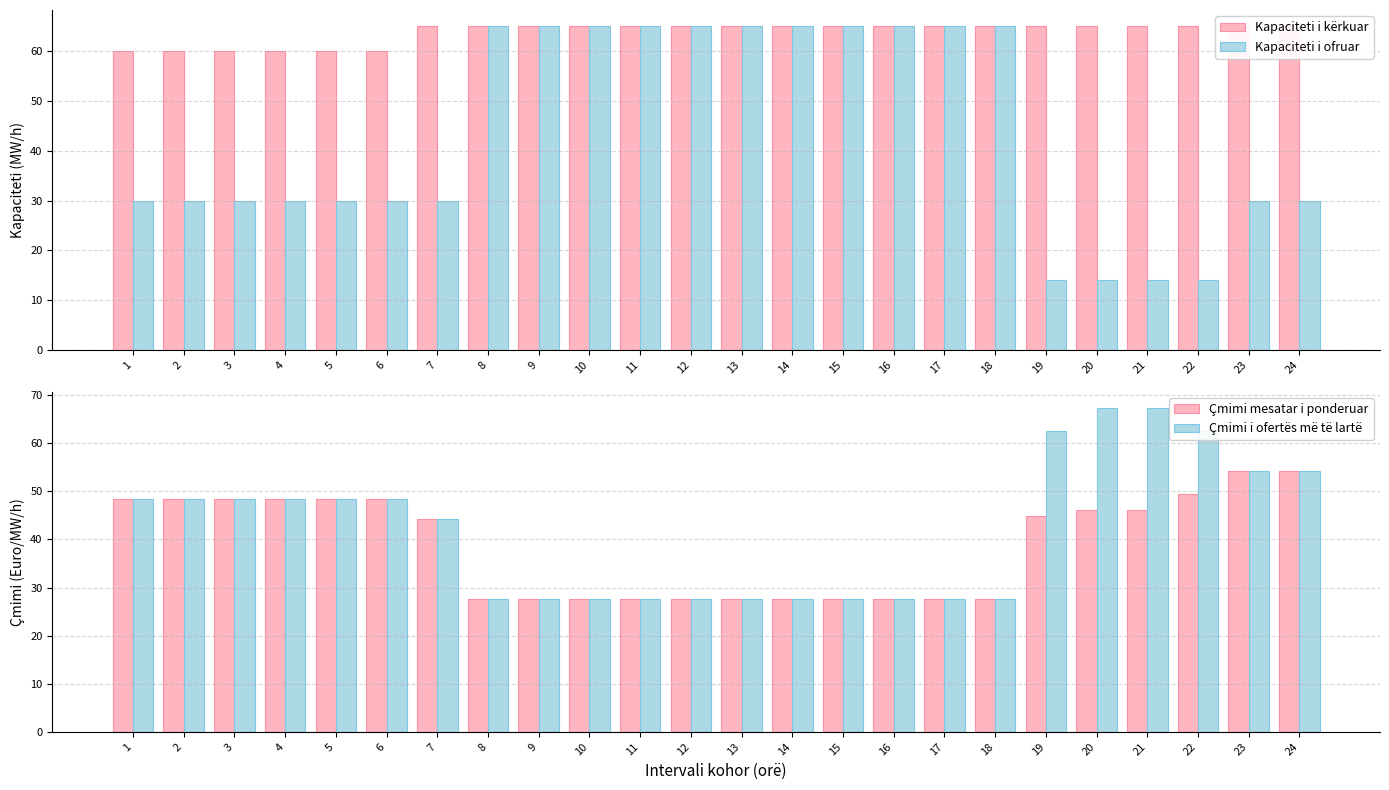

Count the number of categories in the chart.

24